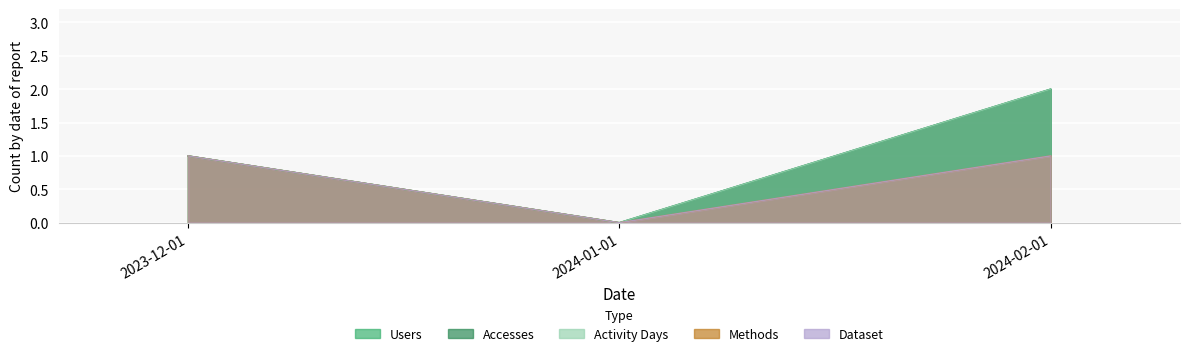

Which series has the widest spread of values?

Users